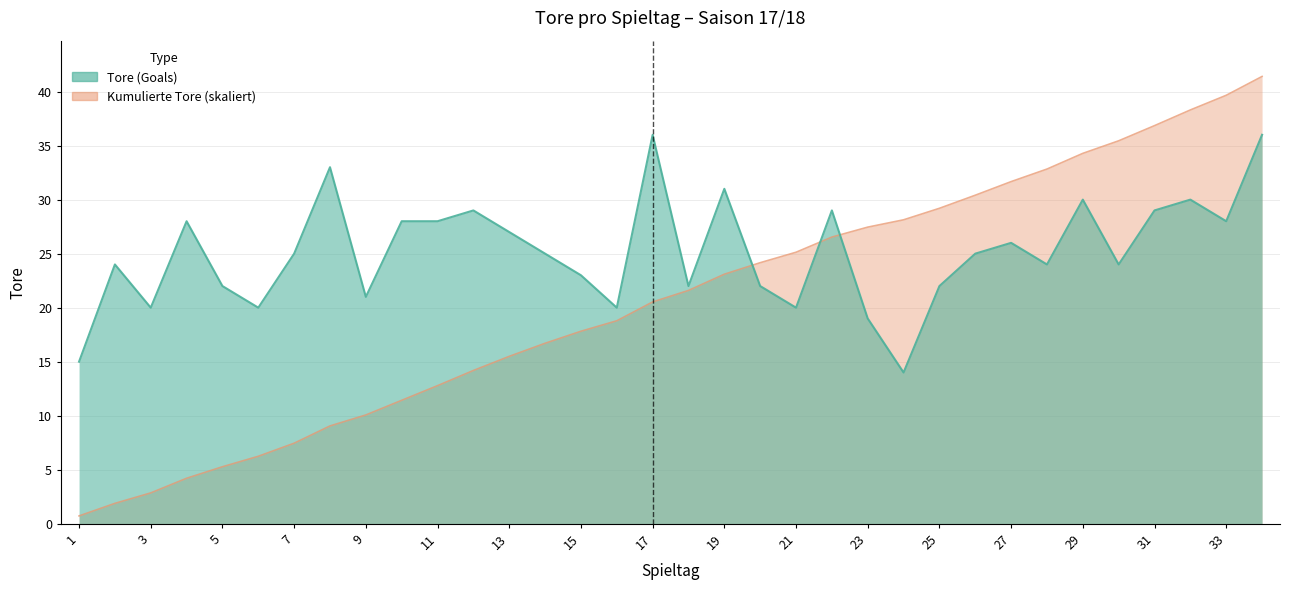

What is the difference between the Tore (Goals) values at 10 and 32?

2.0